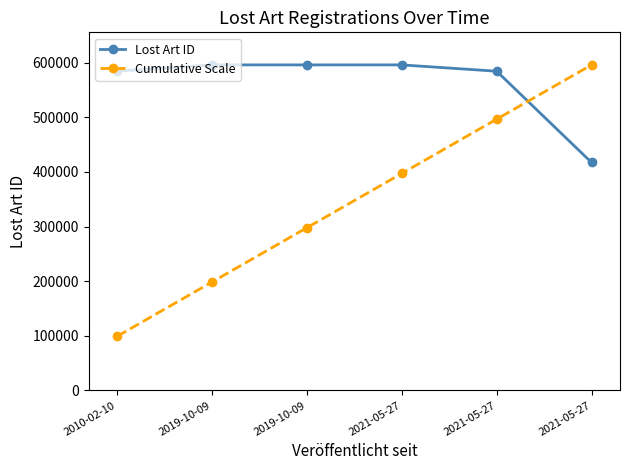

At which category does the chart reach its peak across all series?

2019-10-09